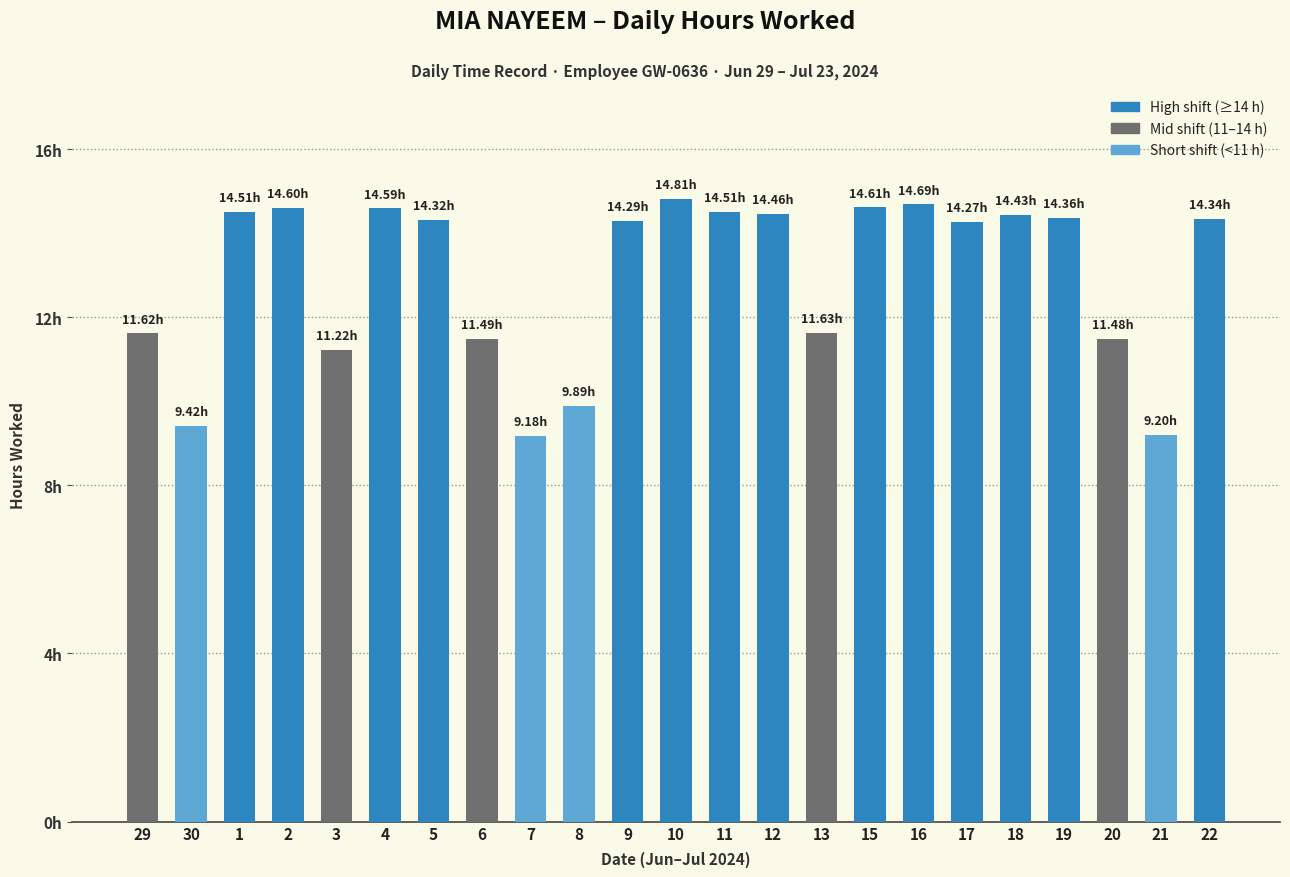

What is the difference between the values at 29 and 1?

2.9